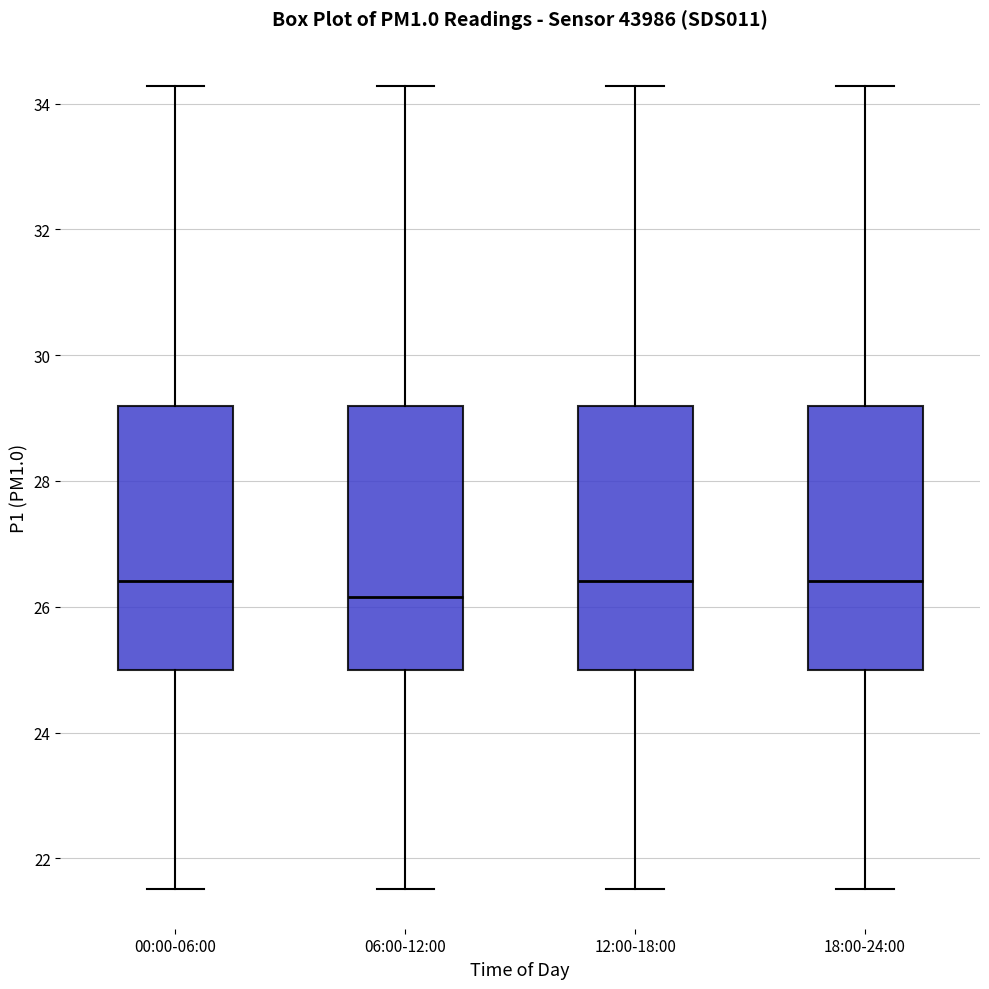

Where does the lower whisker of the box for 06:00-12:00 end on the y-axis? The values are not printed on the chart, so give them approximately, as read against the axis.

21.6